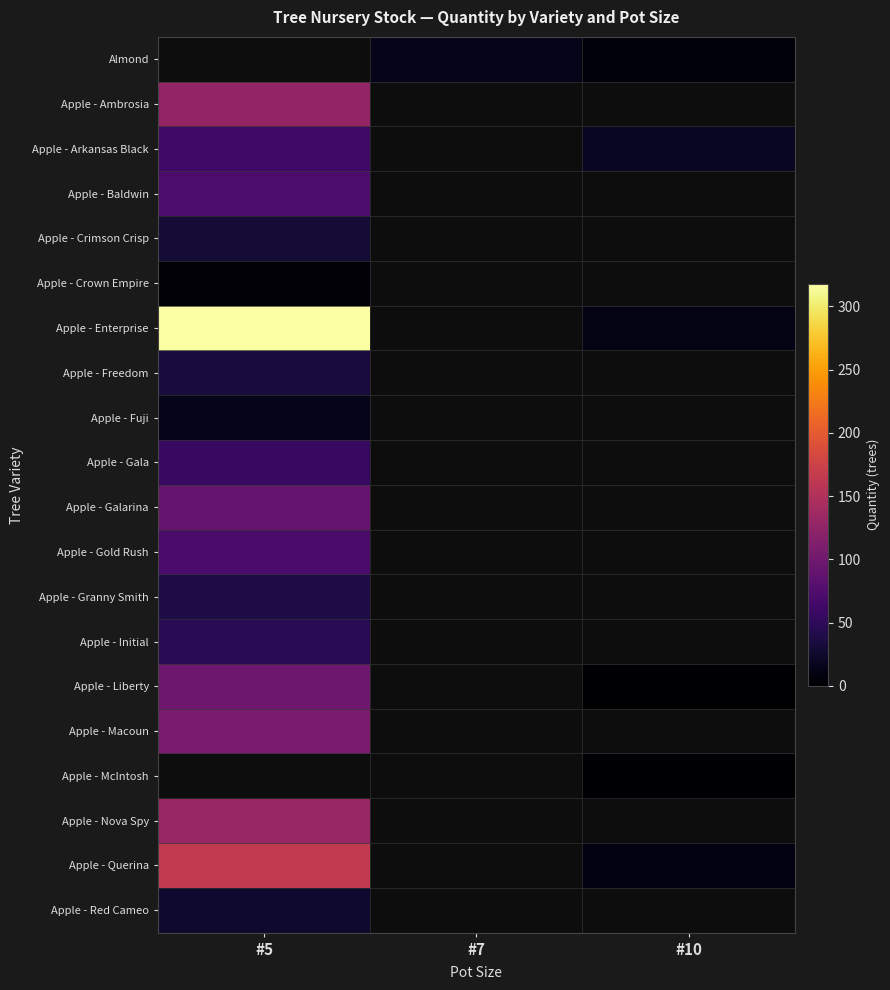

Is it true that Apple - Granny Smith equals 65.0 at #5?

False